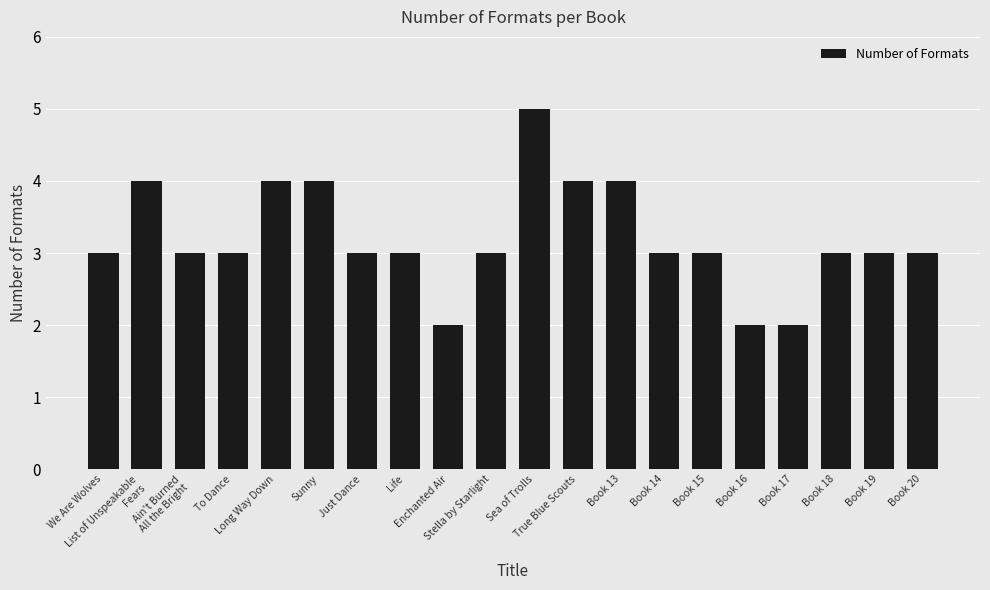

What is the label of the 10th bar from the right?

Sea of Trolls